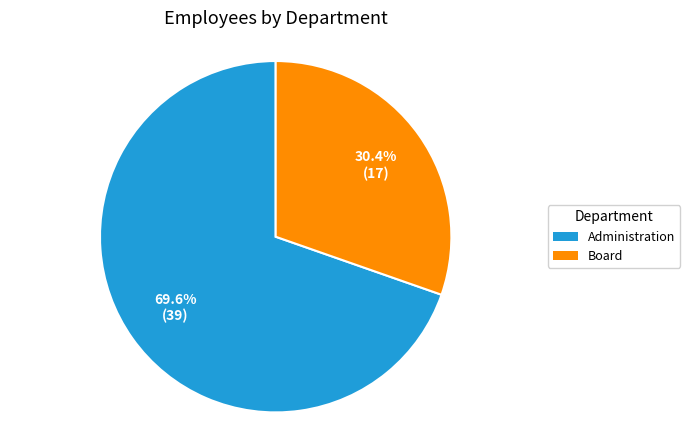

How many slices are in this pie chart?

2